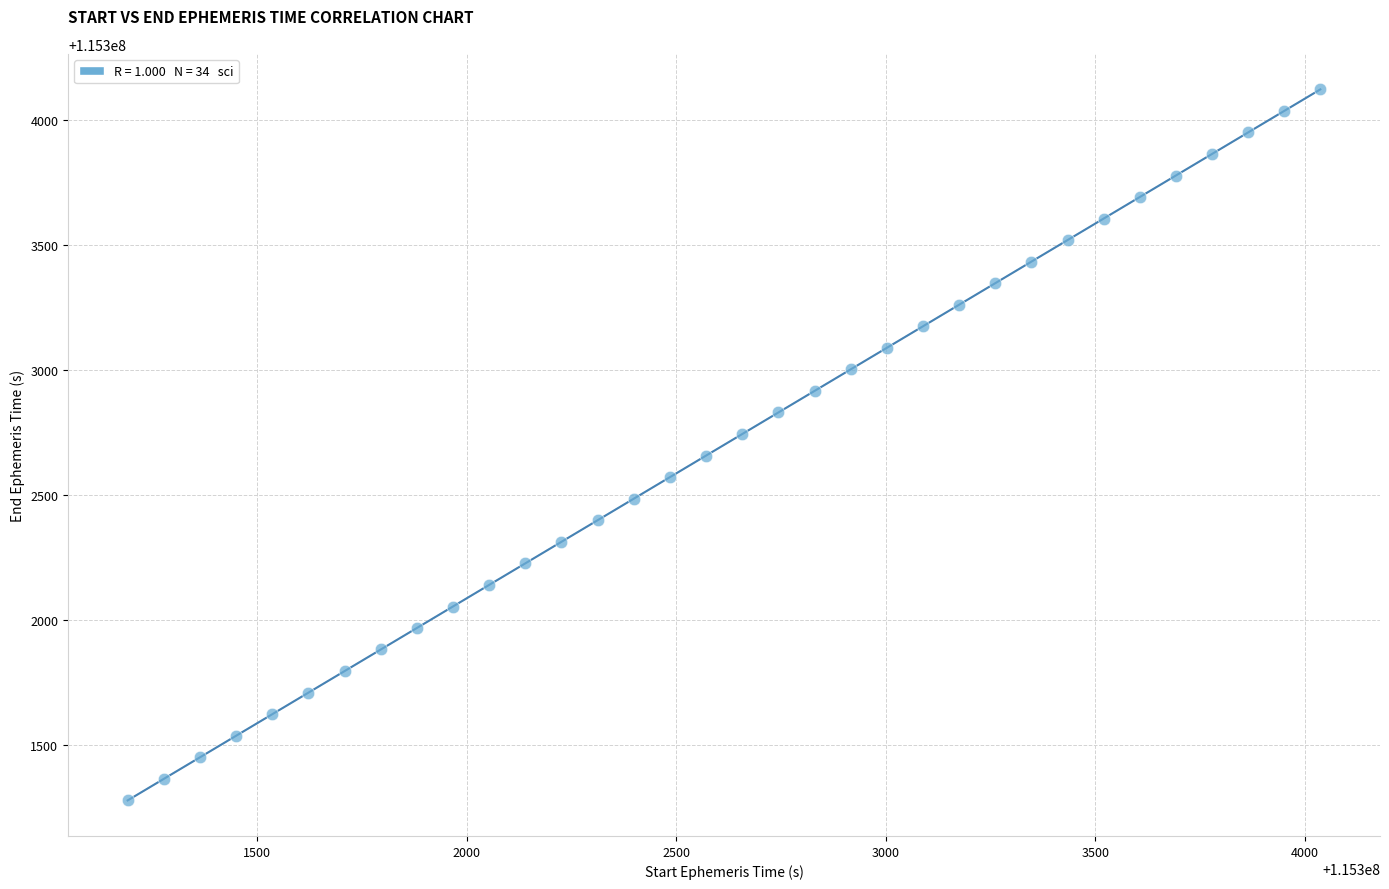

What is the range of Y values (max minus min)?

2846.2